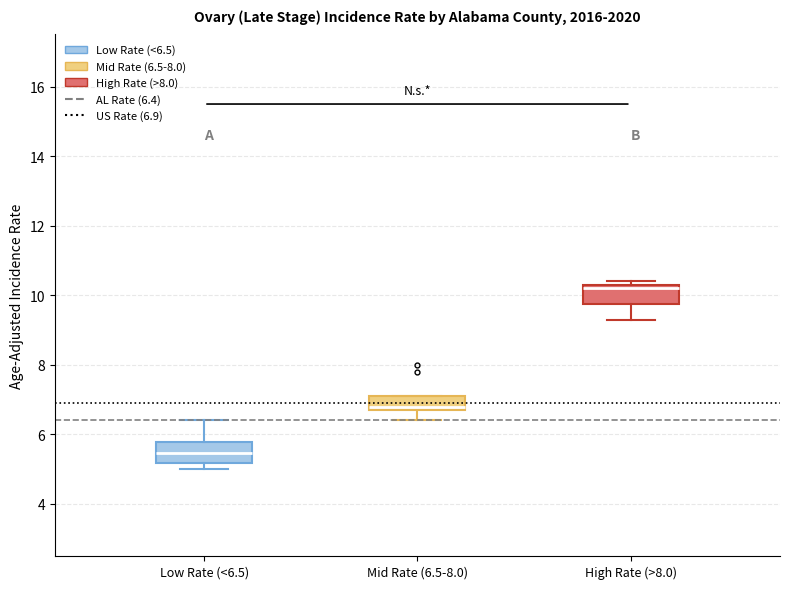

Reading left to right, transcribe this box plot: for each box, give where its median line is, the range the box spans, and where its two whiskers end, as read against the y-axis. The values are not printed on the chart, so give them approximately, as read against the axis.

Low Rate (<6.5): median 5.4, box 5.2 to 5.8, whiskers 5.0 to 6.4
Mid Rate (6.5-8.0): median 6.8 (just above the box's lower edge), box 6.8 to 7.2, whiskers 6.4 to 7.2
High Rate (>8.0): median 10.2, box 9.8 to 10.4, whiskers 9.4 to 10.4 (just above the box's upper edge)